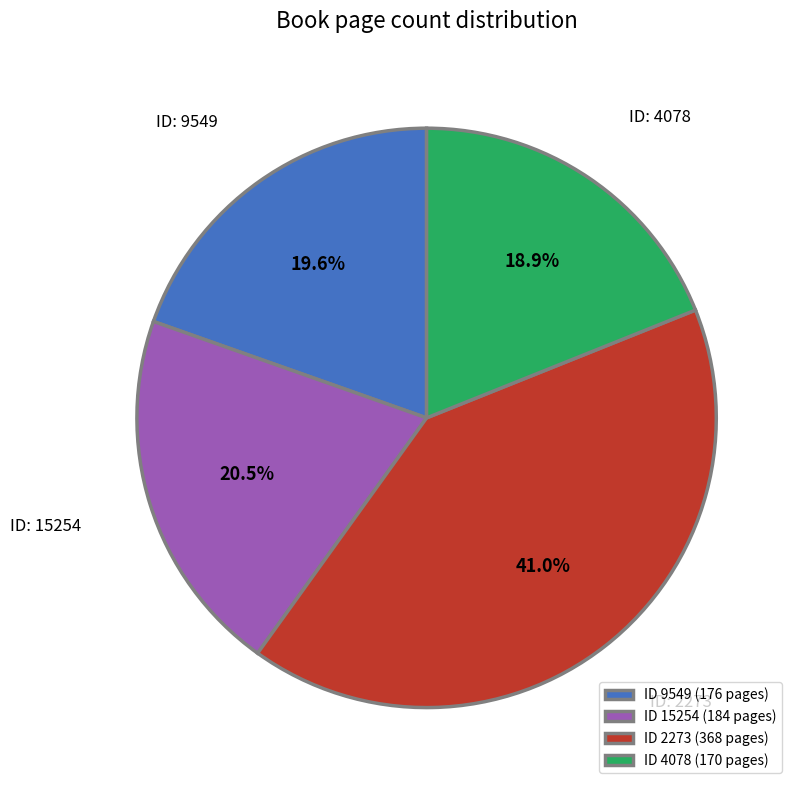

Which category has the biggest portion of the pie?

ID 2273 (368 pages)